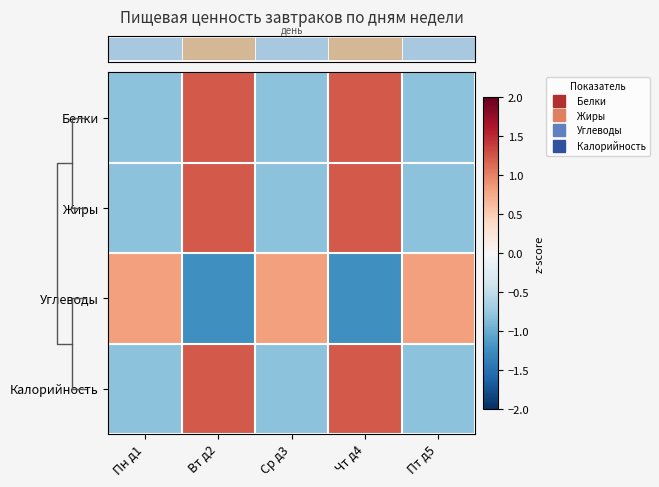

How many data points does each series have?

5